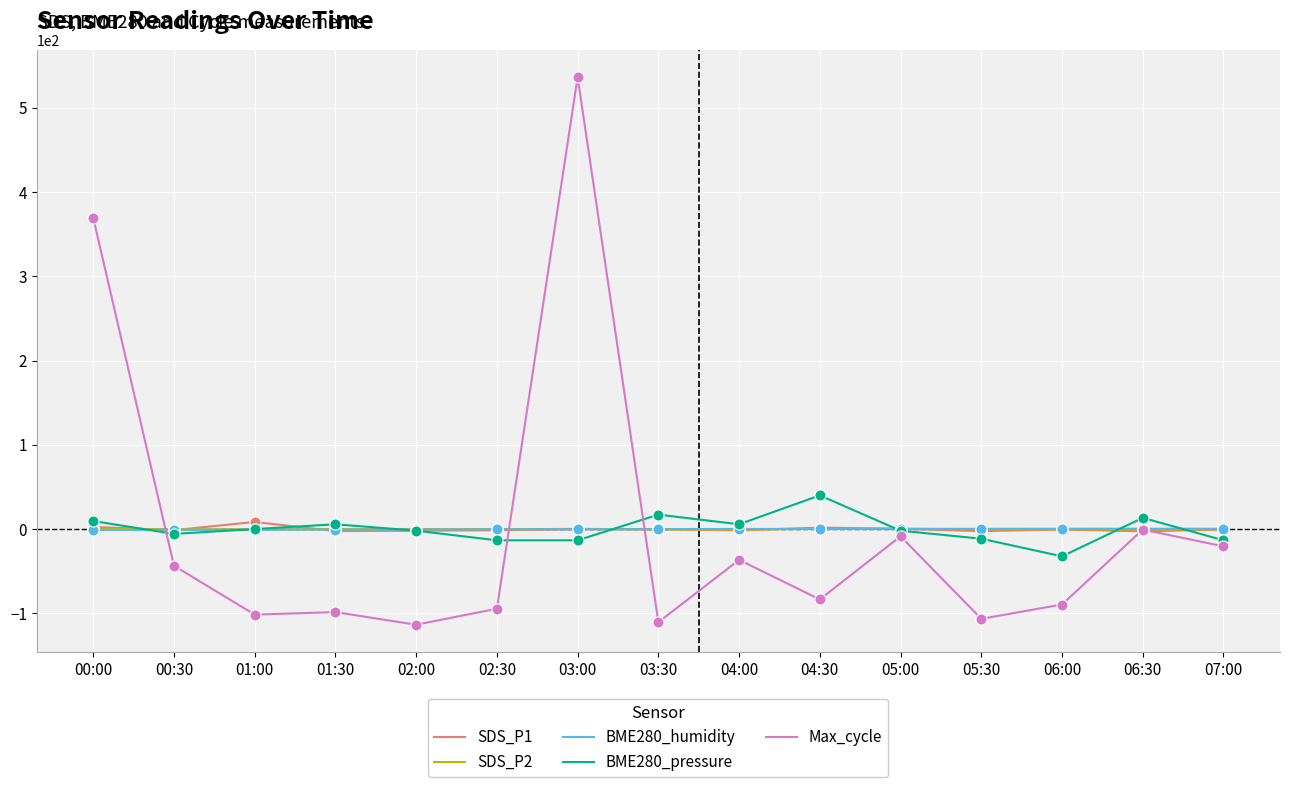

At which category is the sum across all series the highest?

03:00